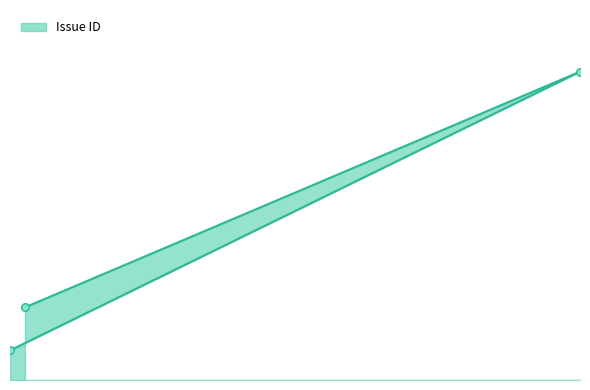

Approximately how many times larger is the value at 2003-09-08 compared to 2009-11-02?

0.1